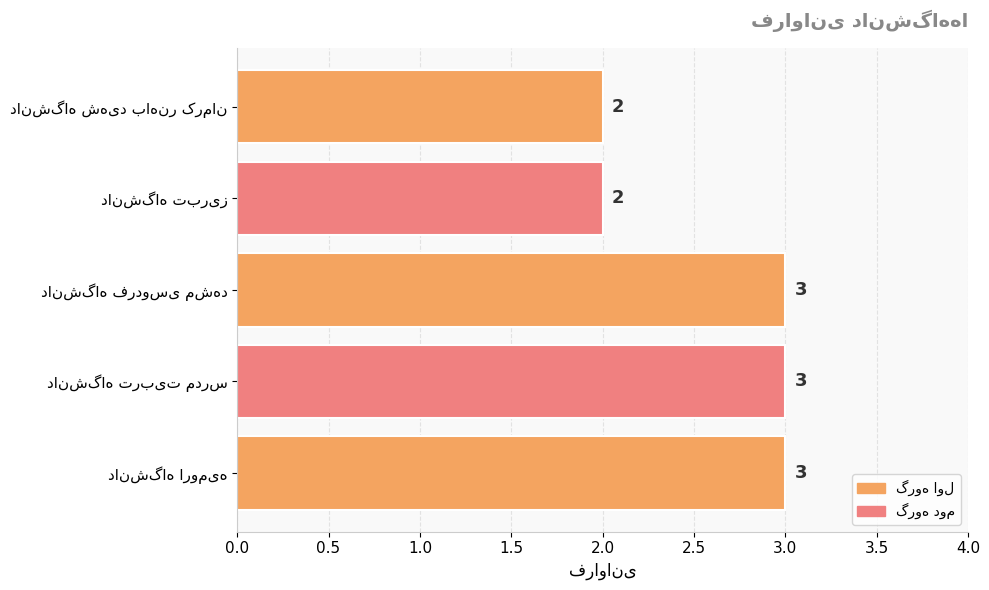

What is the average value?

3